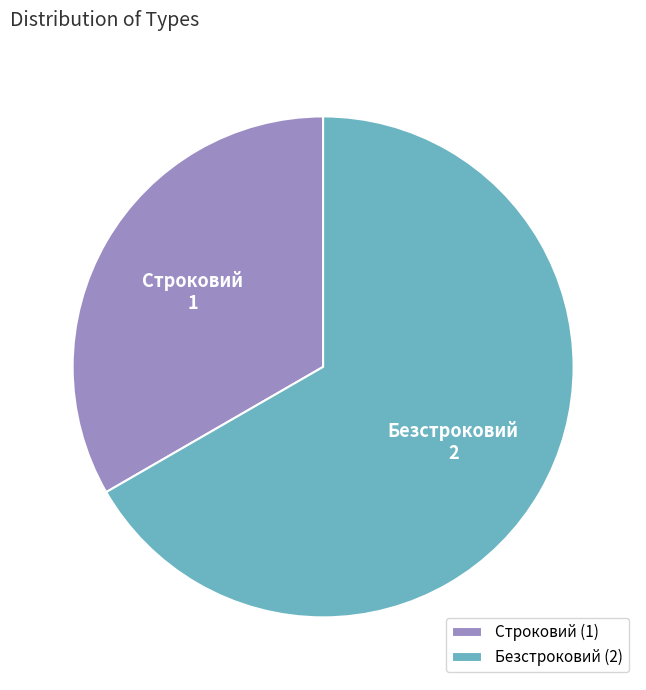

Combined, do Строковий and Безстроковий account for over 50%?

Yes